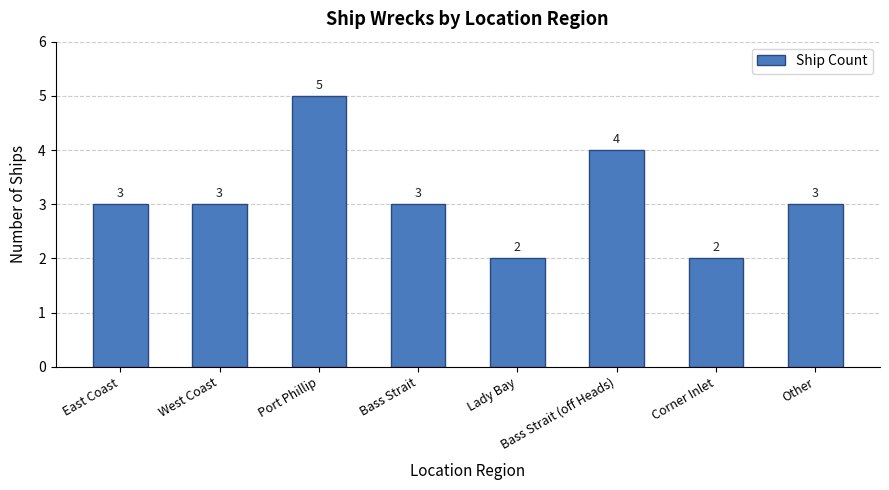

Reading left to right, transcribe all the data shown in this chart.

3	3	5	3	2	4	2	3